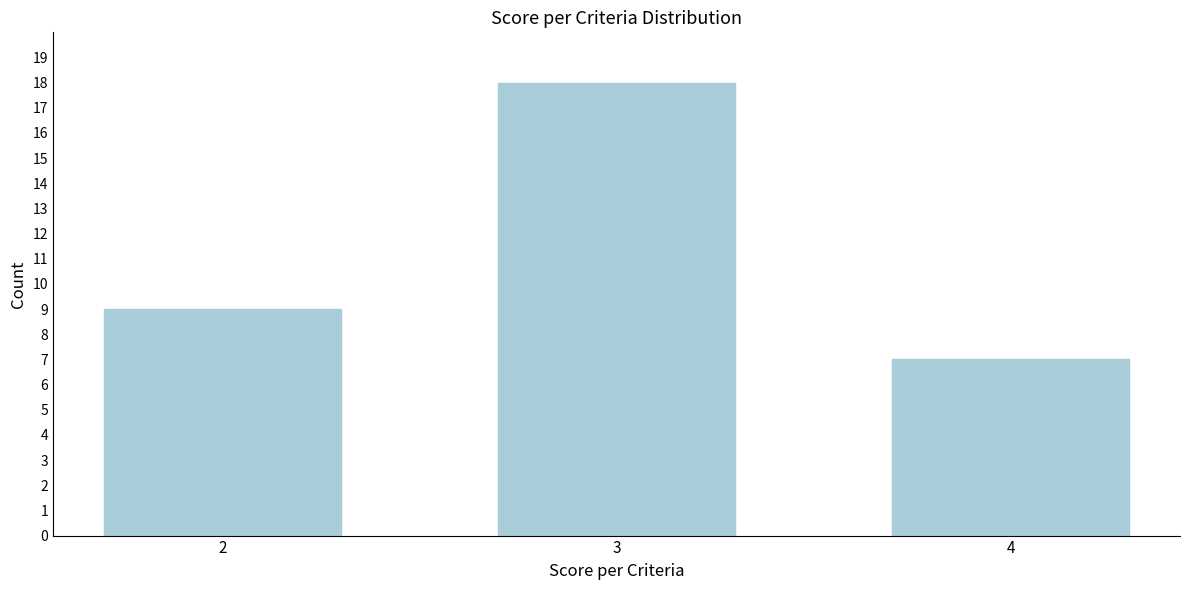

Reading left to right, what are all the values shown in this chart?

2=9	3=18	4=7